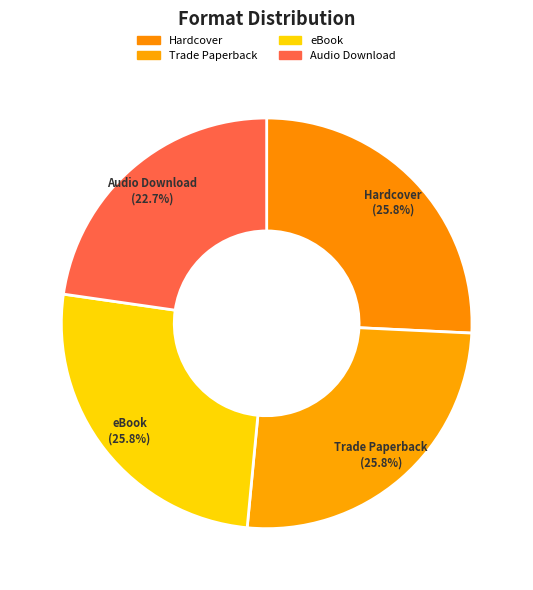

Does Hardcover account for over 50% of the chart?

No